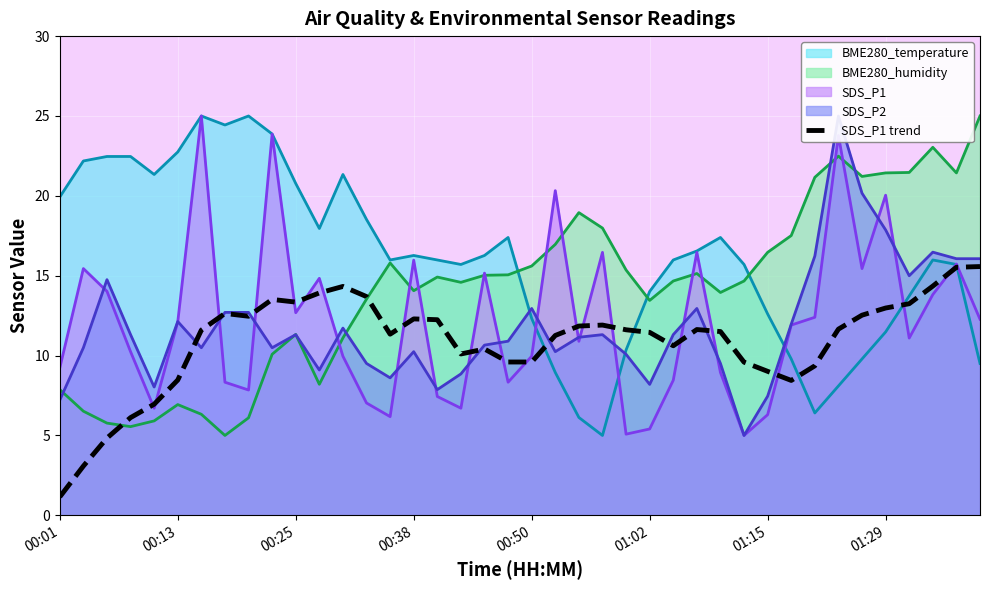

Reading right to left, extract all data points from this chart.

15.6	15.5	14.3	13.2	13.0	12.5	11.7	9.4	8.4	9.0	9.6	11.5	11.6	10.6	11.5	11.6	11.9	11.8	11.3	9.6	9.6	10.4	10.1	12.2	12.3	11.3	13.7	14.3	13.9	13.3	13.5	12.5	12.6	11.6	8.5	7.0	6.1	4.8	3.1	1.2